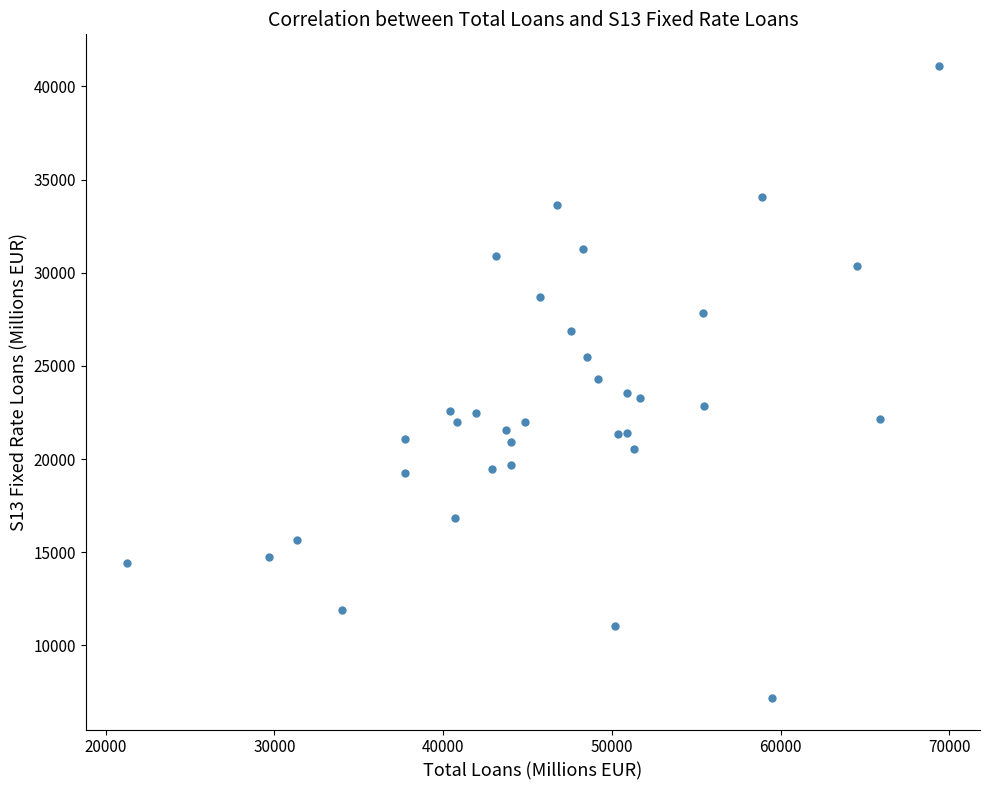

What is the range of X values (max minus min)?

48172.6